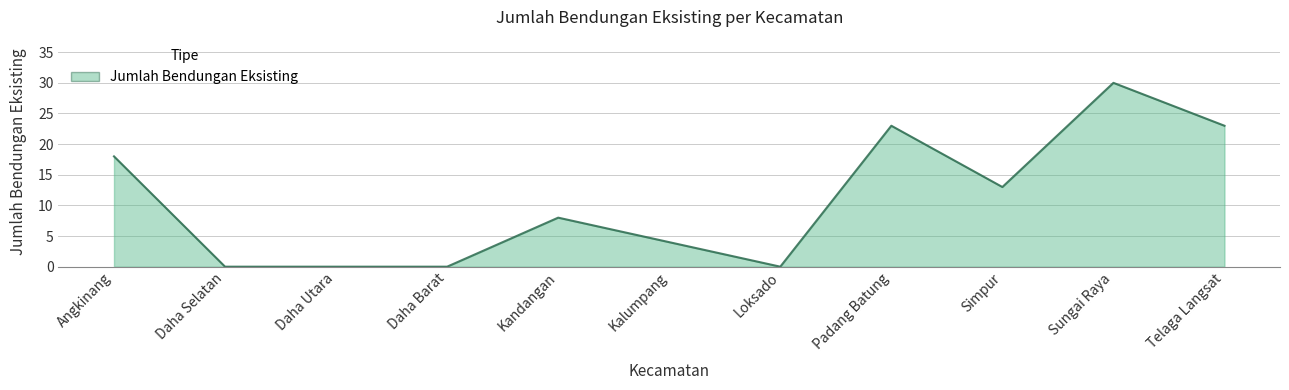

The value at Daha Barat is -15. True or false?

False